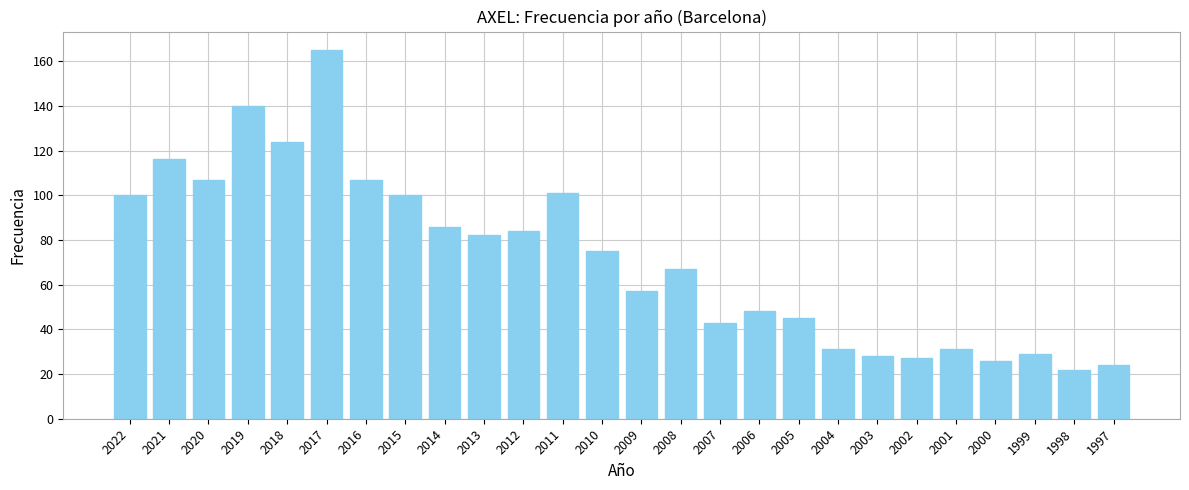

How many values are below 75?

13